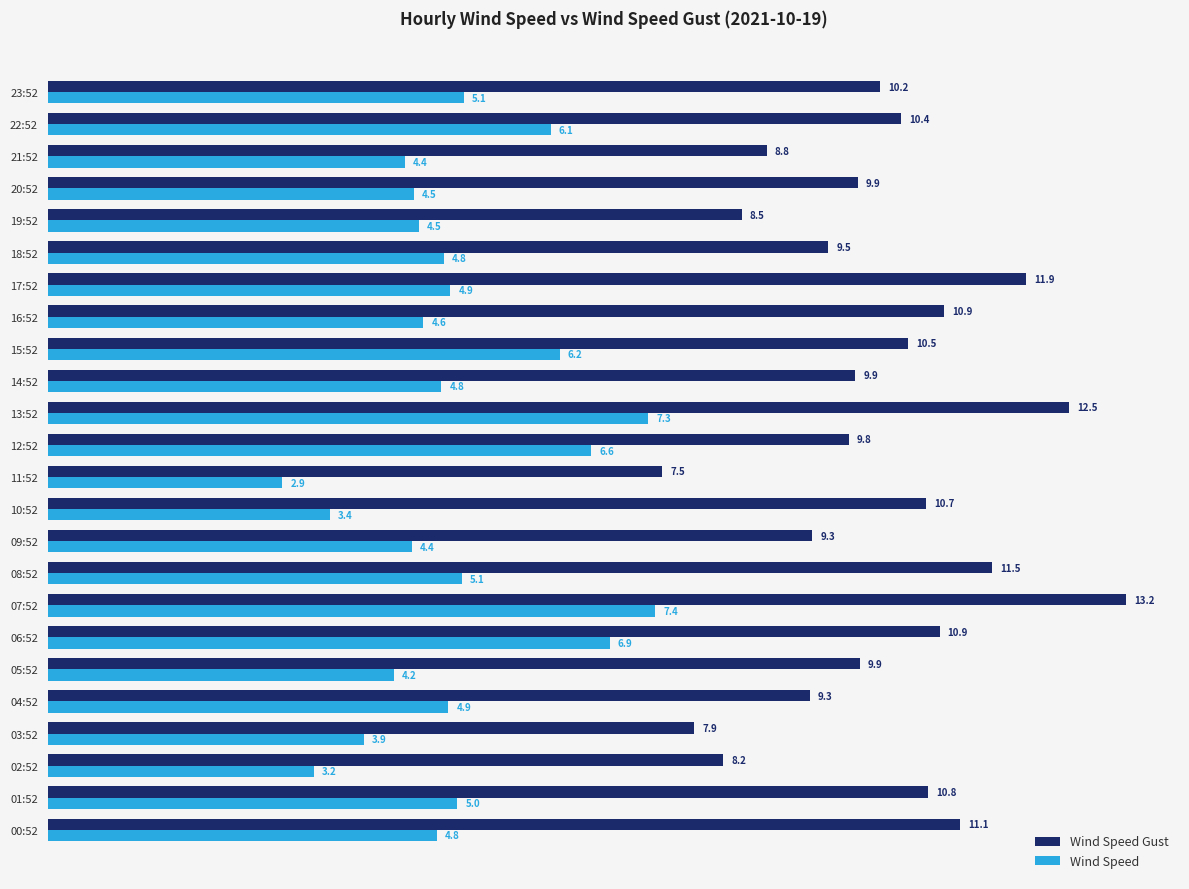

Which series changed the most between 08:52 and 09:52?

Wind Speed Gust